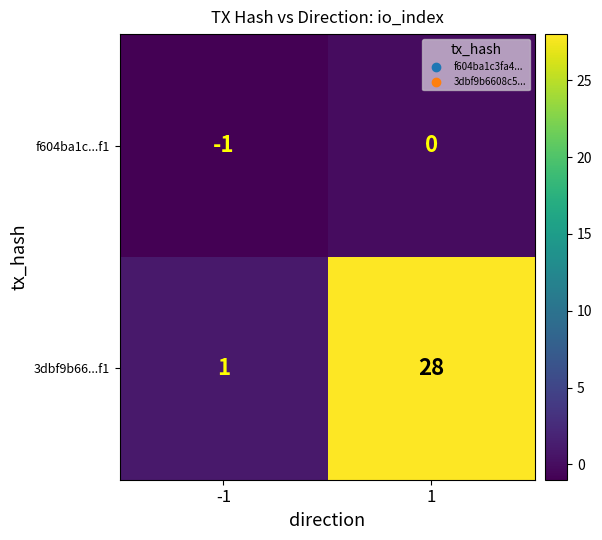

Rank the series by their average value, from highest to lowest.

3dbf9b66...f1, f604ba1c...f1